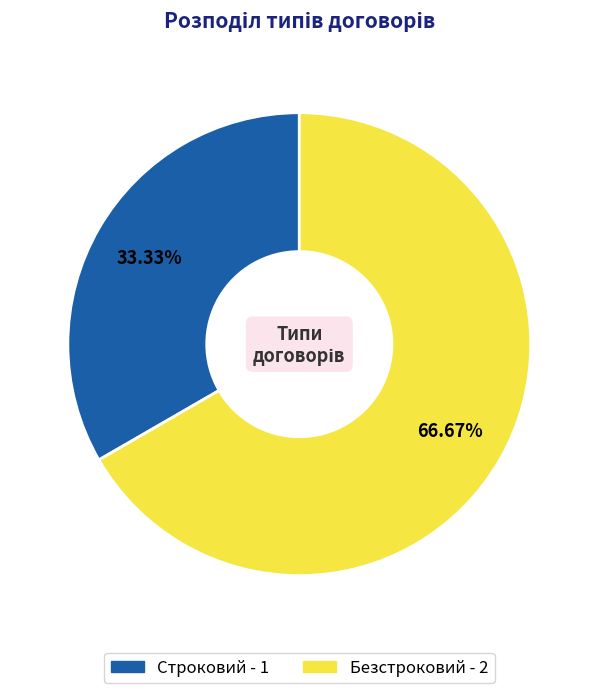

To the nearest percent, what portion does Строковий represent?

33%